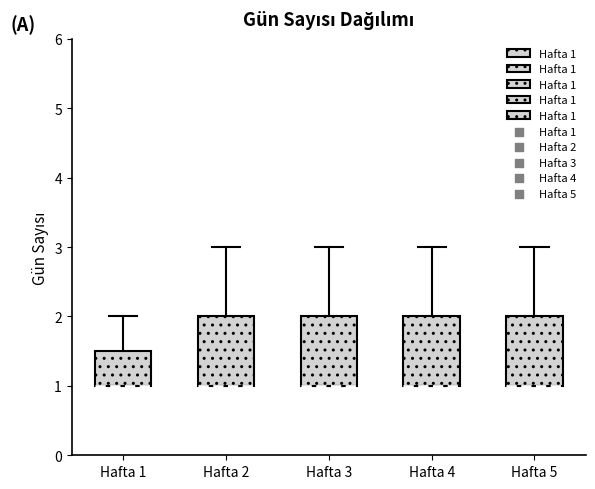

Where does the upper whisker of the box for Hafta 3 end on the y-axis? The values are not printed on the chart, so give them approximately, as read against the axis.

3.0